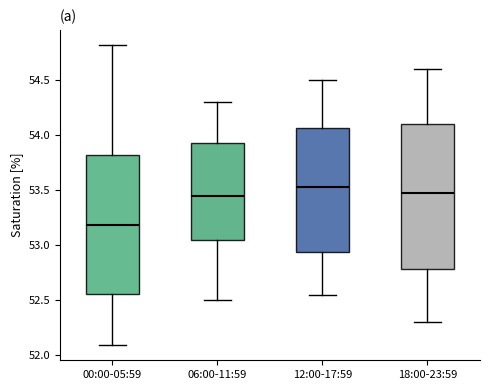

Reading left to right, read every box against the y-axis: the position of its median line, the range the box covers, and the ends of its whiskers. The values are not printed on the chart, so give them approximately, as read against the axis.

00:00-05:59: median 53.20, box 52.55 to 53.80, whiskers 52.10 to 54.80
06:00-11:59: median 53.45, box 53.05 to 53.95, whiskers 52.50 to 54.30
12:00-17:59: median 53.55, box 52.95 to 54.05, whiskers 52.55 to 54.50
18:00-23:59: median 53.50, box 52.80 to 54.10, whiskers 52.30 to 54.60